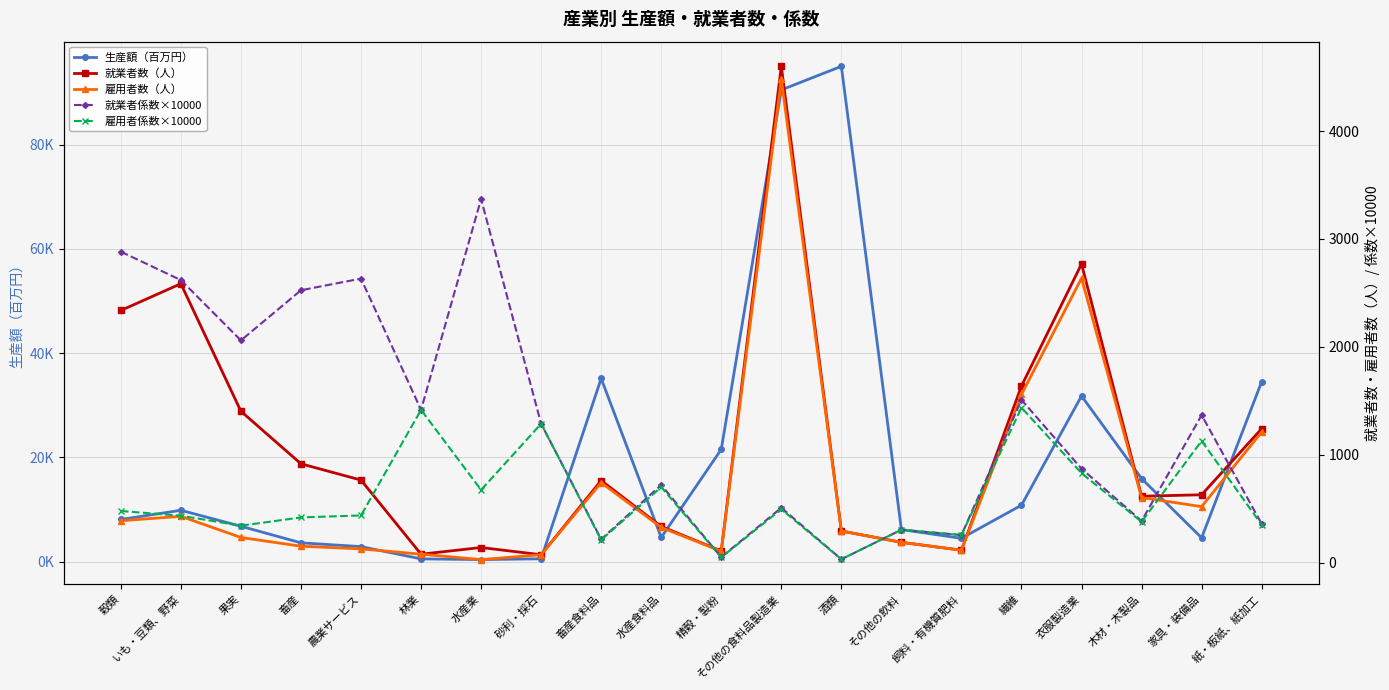

At how many categories does at least one series exceed 41063?

2